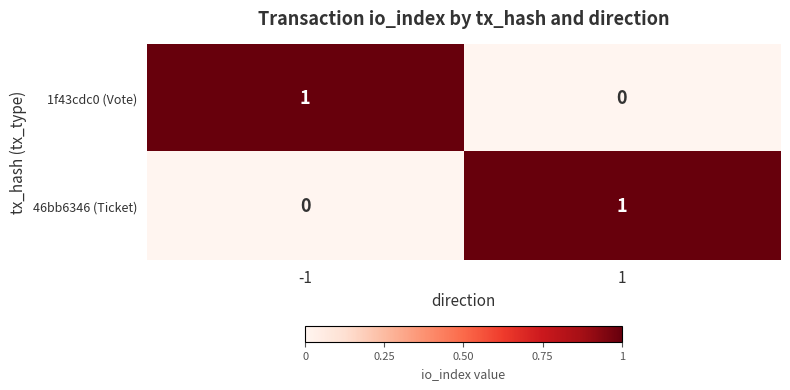

Rank the series at 1 from lowest to highest value.

1f43cdc0 (Vote), 46bb6346 (Ticket)